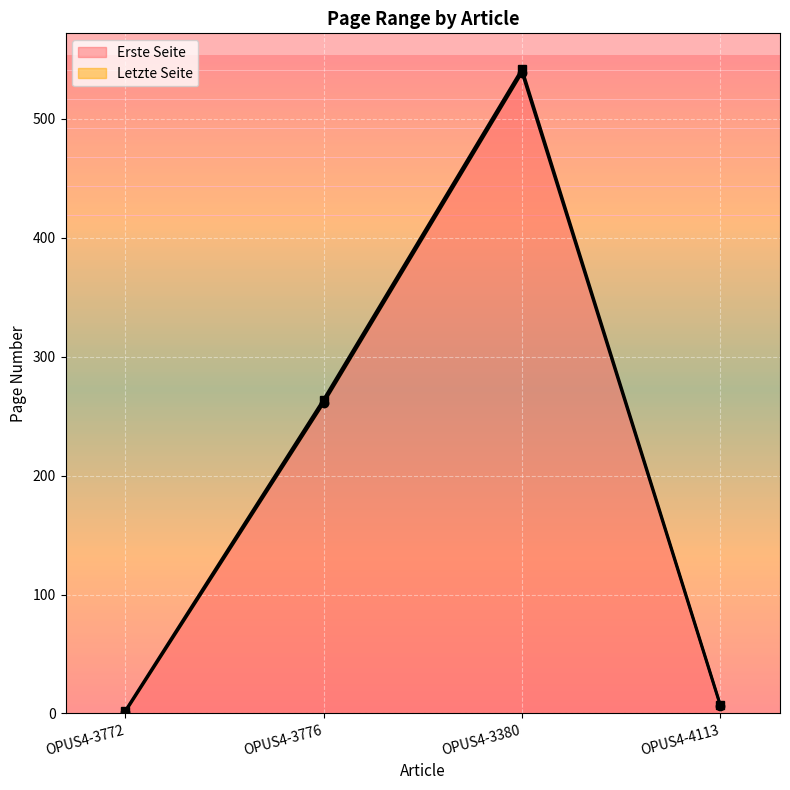

What is the label of the 2nd point from the left?

OPUS4-3776